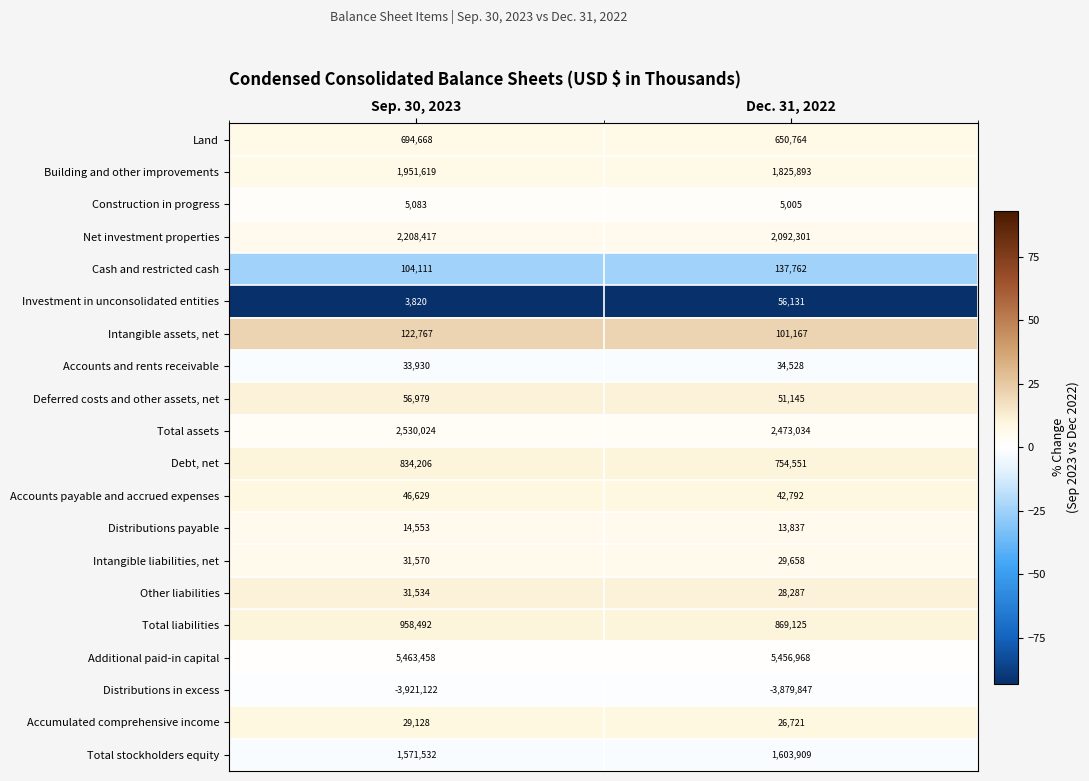

What is the difference between the Distributions in excess values at Dec. 31, 2022 and Sep. 30, 2023?

41275